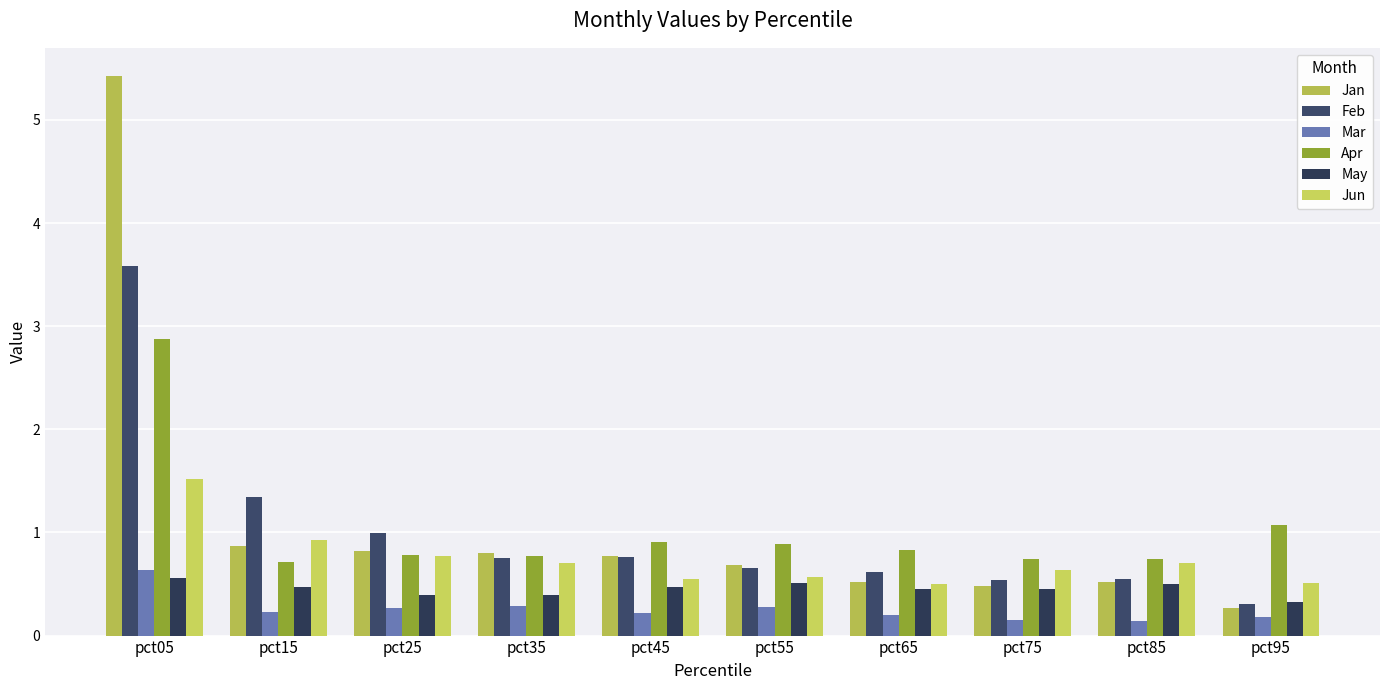

Rank the categories by Jun value from highest to lowest.

pct05, pct15, pct25, pct35, pct85, pct75, pct55, pct45, pct95, pct65